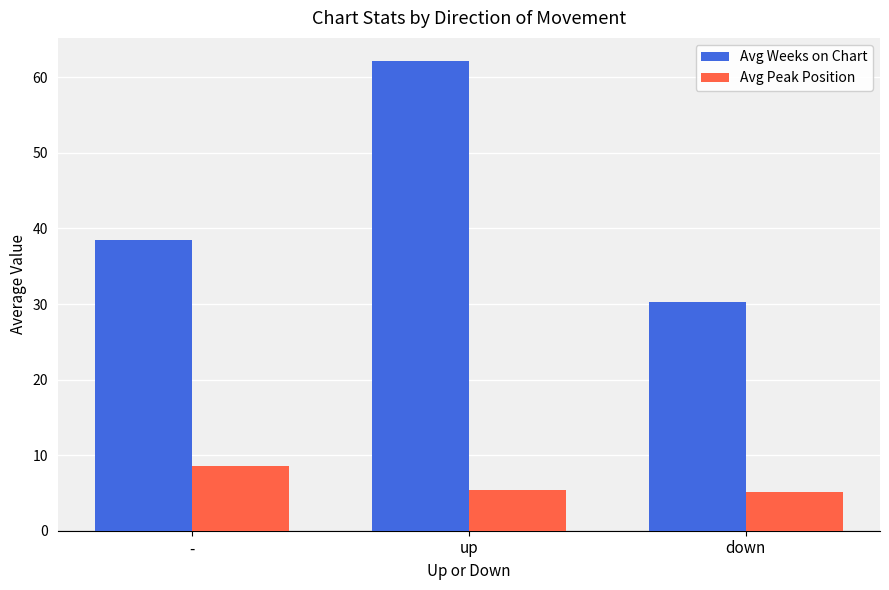

How many groups of bars are there?

3